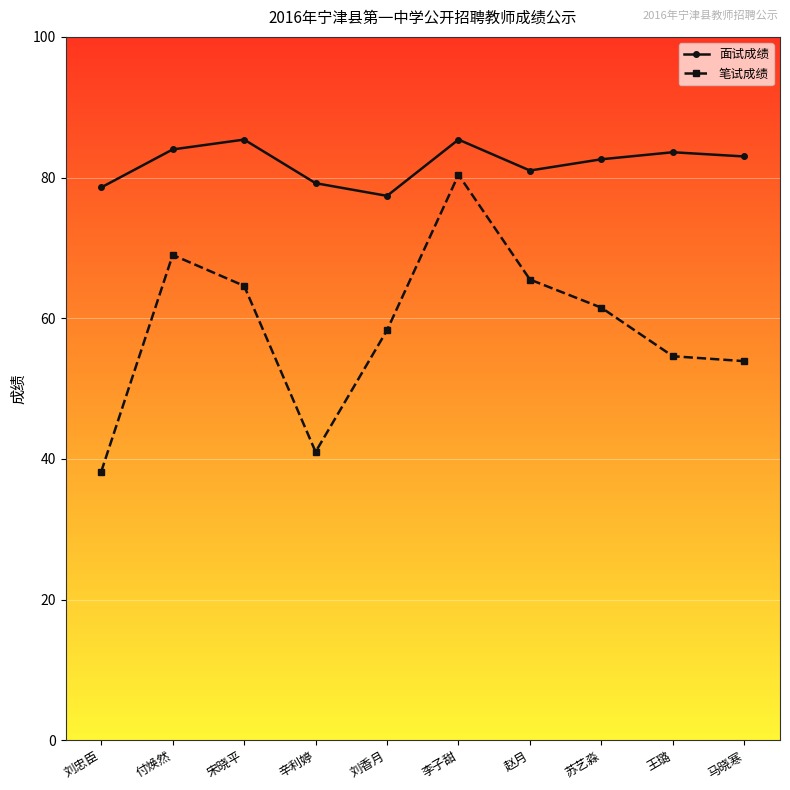

At which label does 笔试成绩 reach its minimum?

刘忠臣